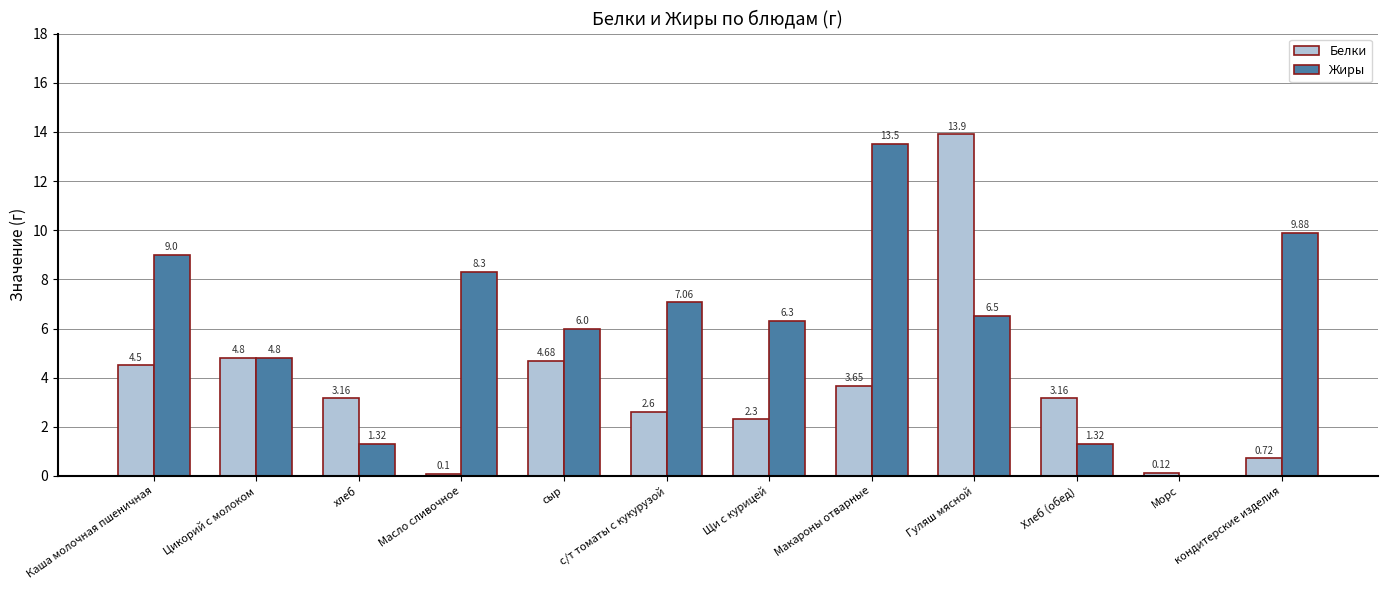

How many groups of bars are there?

12